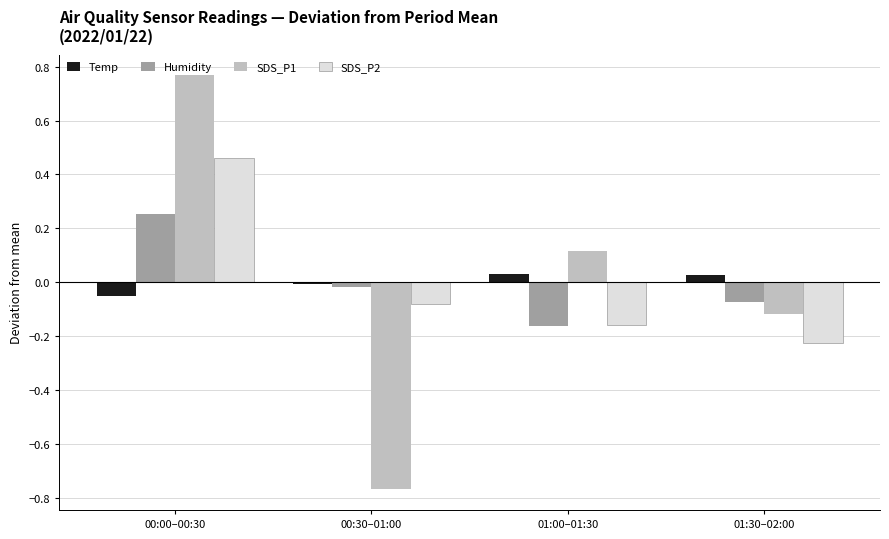

Count the number of data series in this chart.

4